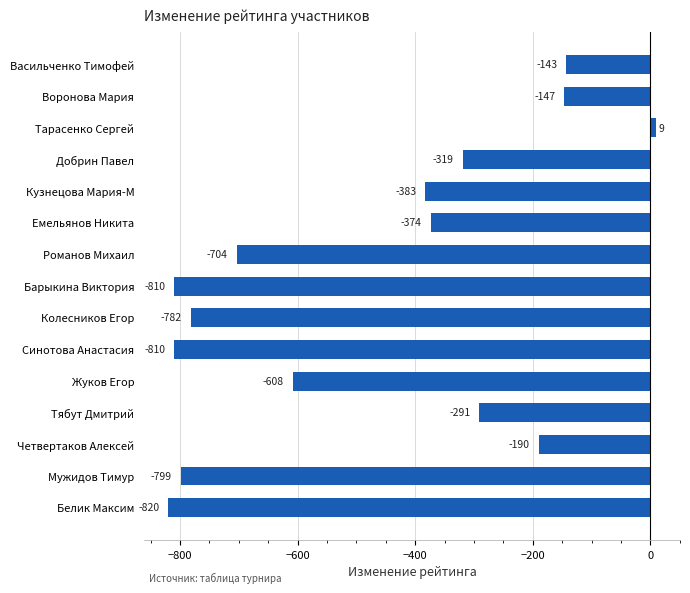

True or false: the data shows -374 at Емельянов Никита.

True